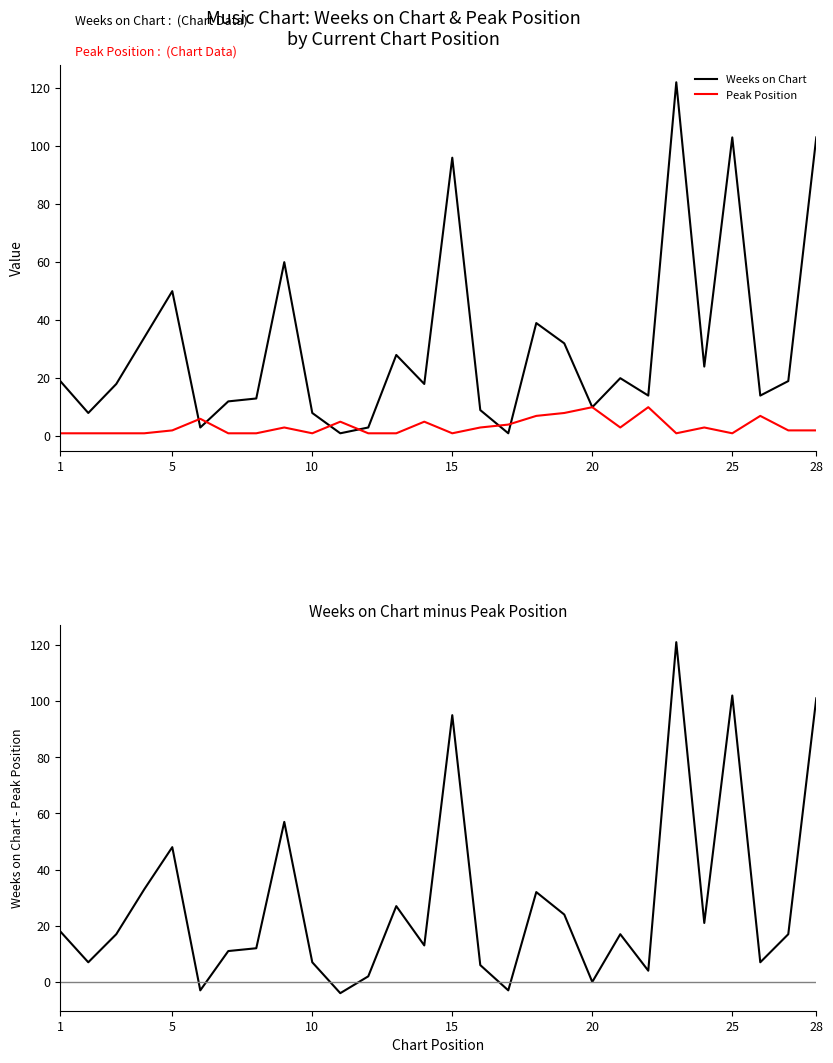

The value of Weeks on Chart at 25 is 103. True or false?

True